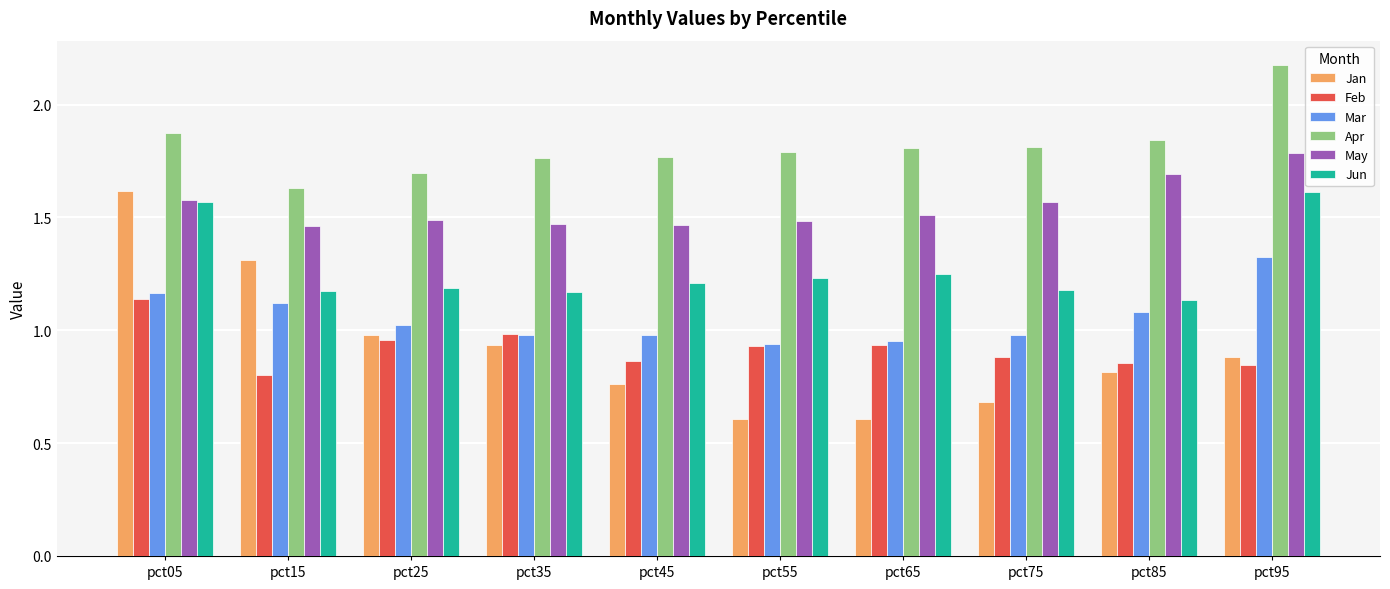

Does the chart contain any negative values?

No